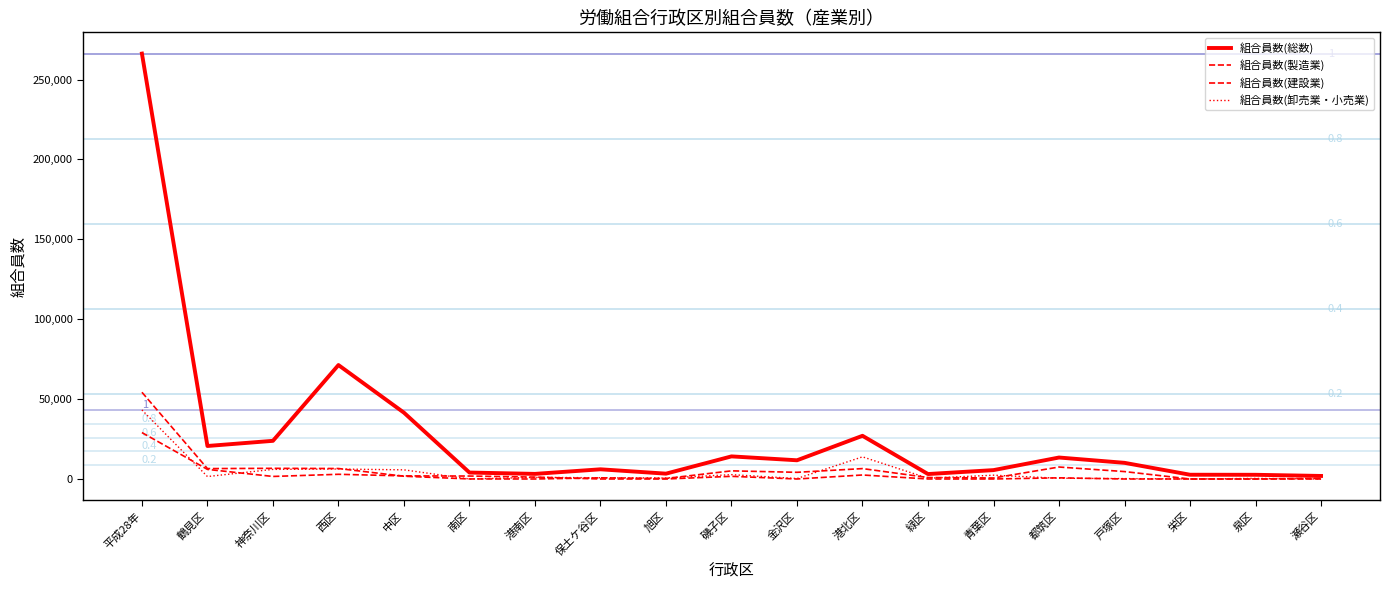

Between 磯子区 and 戸塚区, which series saw the biggest shift?

組合員数(総数)